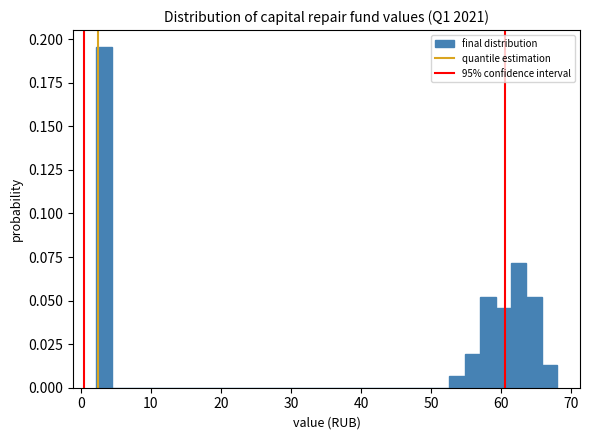

Read against the x-axis, roughly where is the centre of the tallest bar?

3